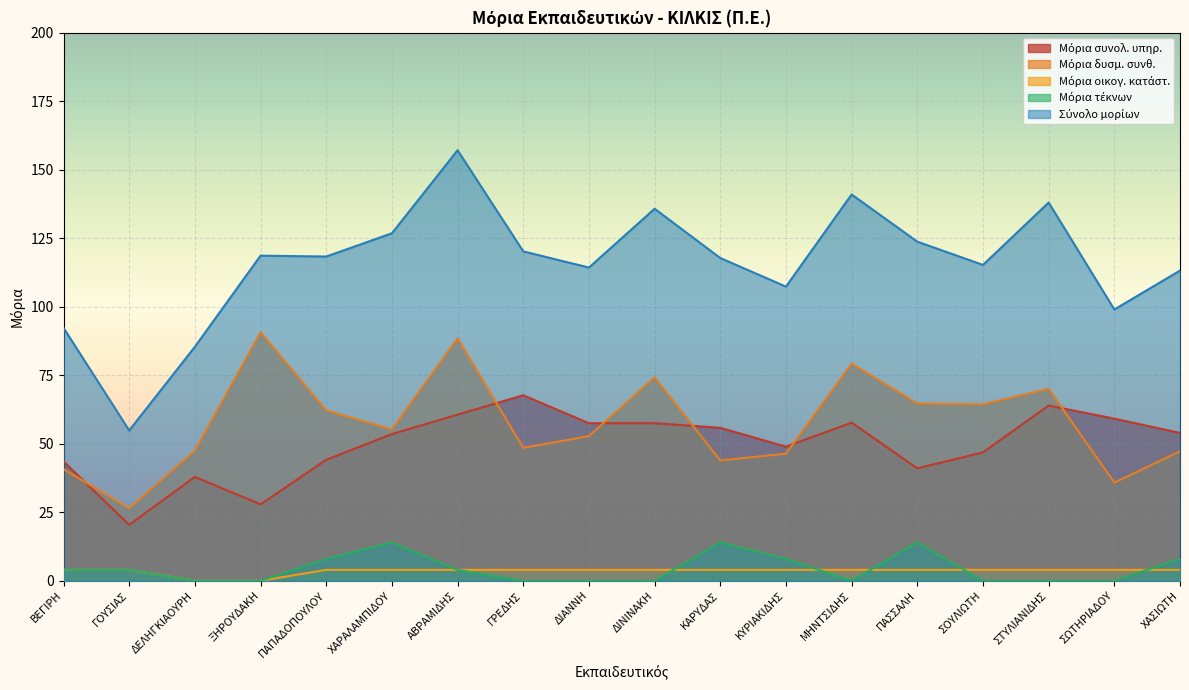

Where is Σύνολο μορίων nearest to the value 105?

ΚΥΡΙΑΚΙΔΗΣ